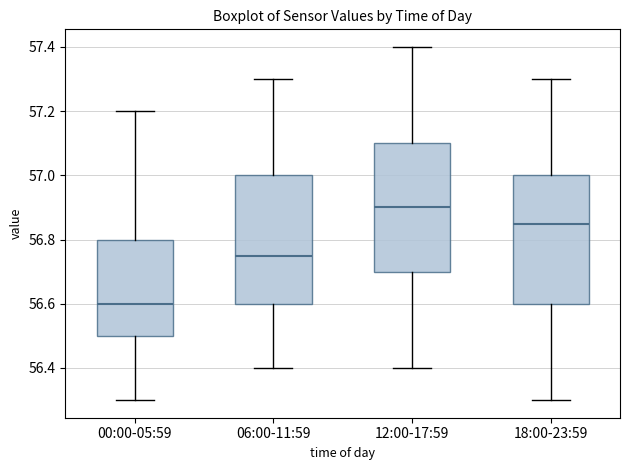

Which box's median line is the lowest?

00:00-05:59